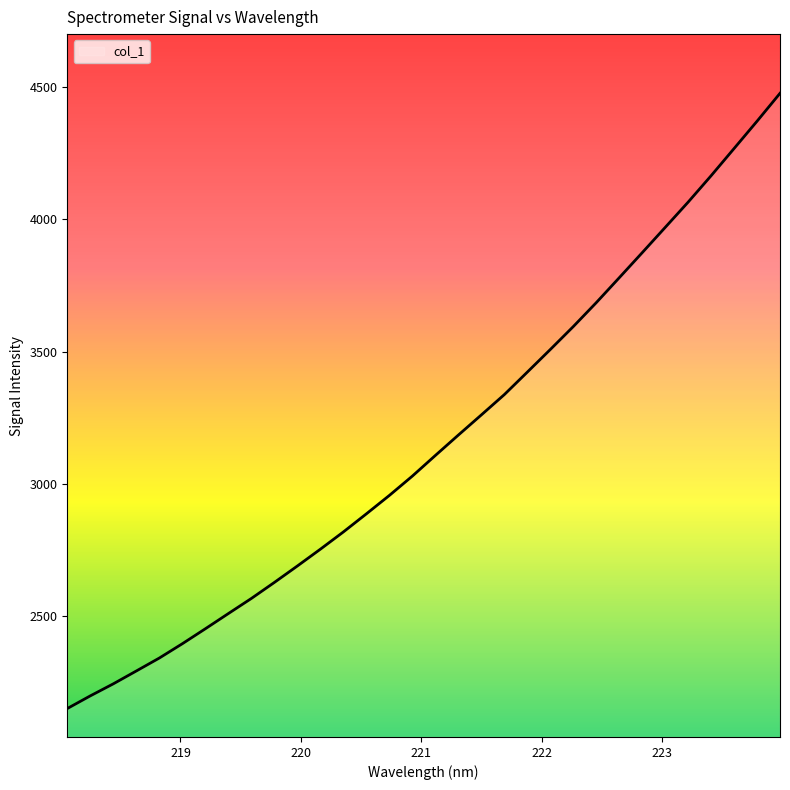

What is the difference between the maximum and minimum values?

2326.3